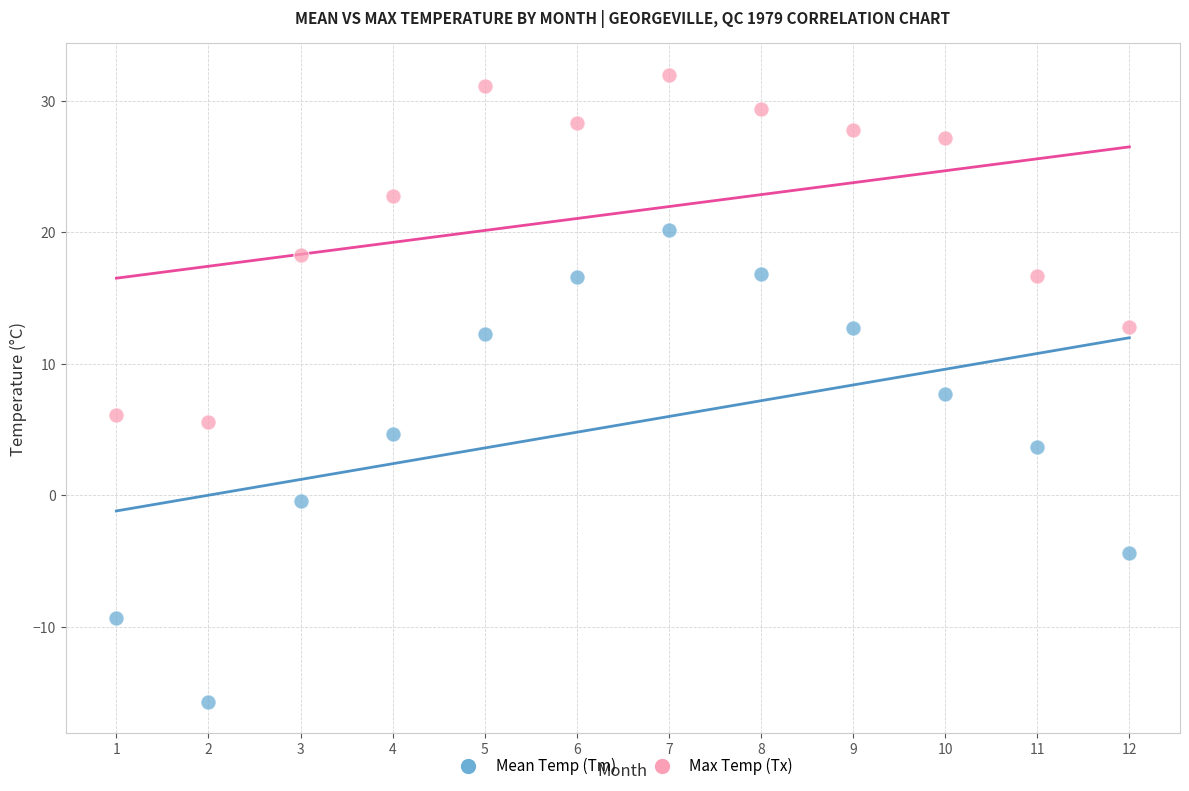

Across all data points, what is the range of Y values (max minus min)?

47.7